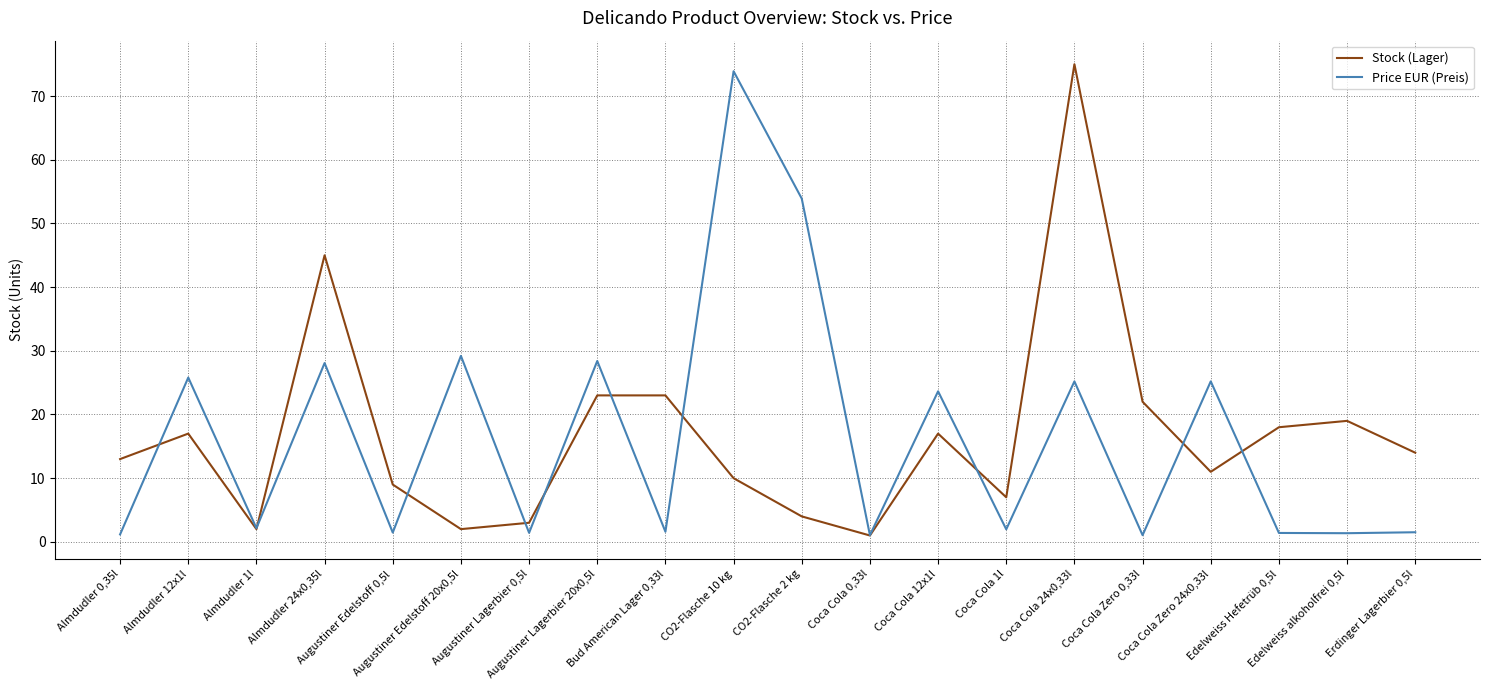

What is the maximum value for Stock (Lager)?

75.0